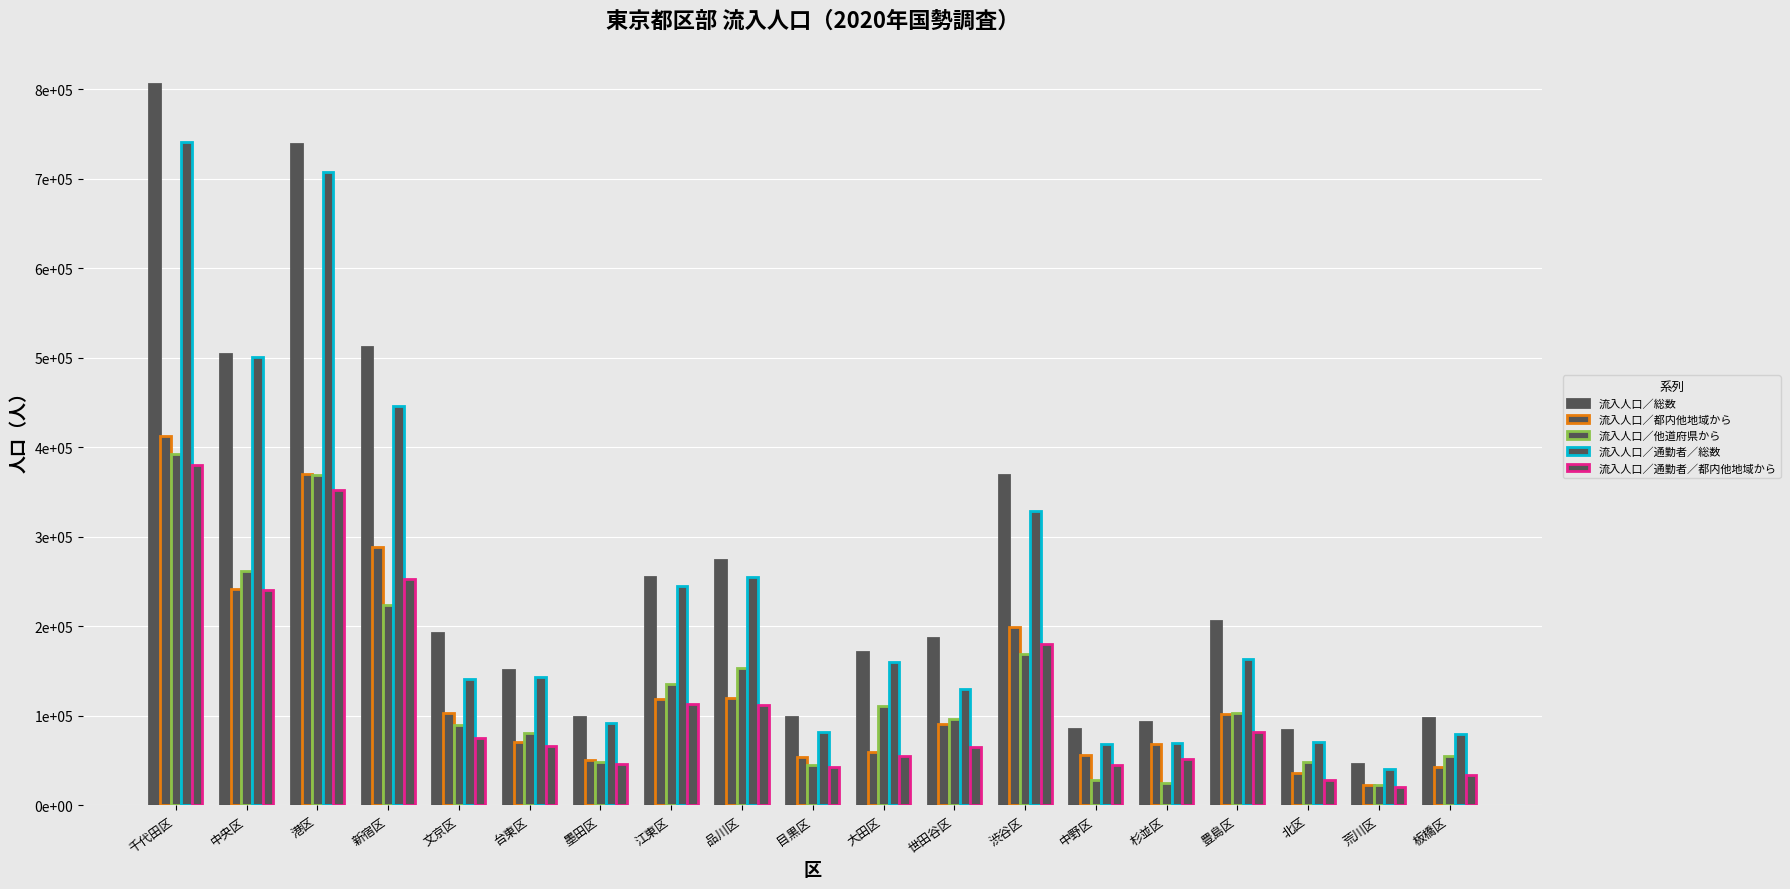

Are the bars grouped side by side (vs. stacked)?

Yes